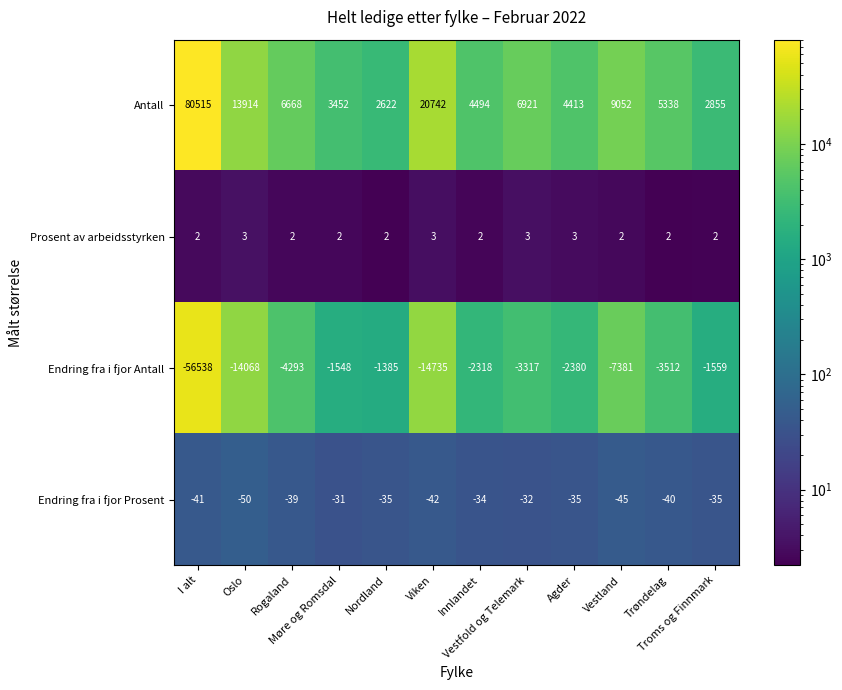

What is the sum of all Prosent av arbeidsstyrken values?

28